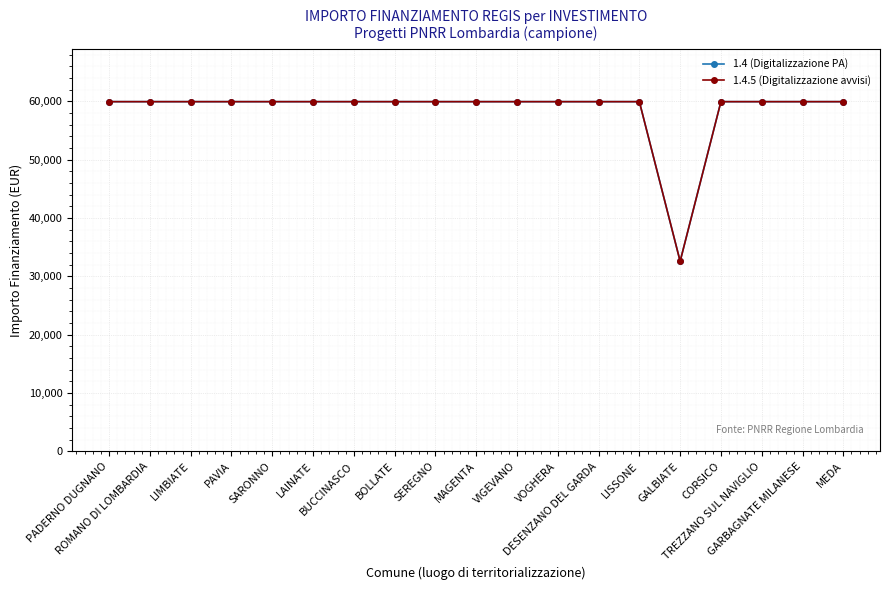

The value of 1.4.5 (Digitalizzazione avvisi) at SARONNO is 59966. True or false?

True